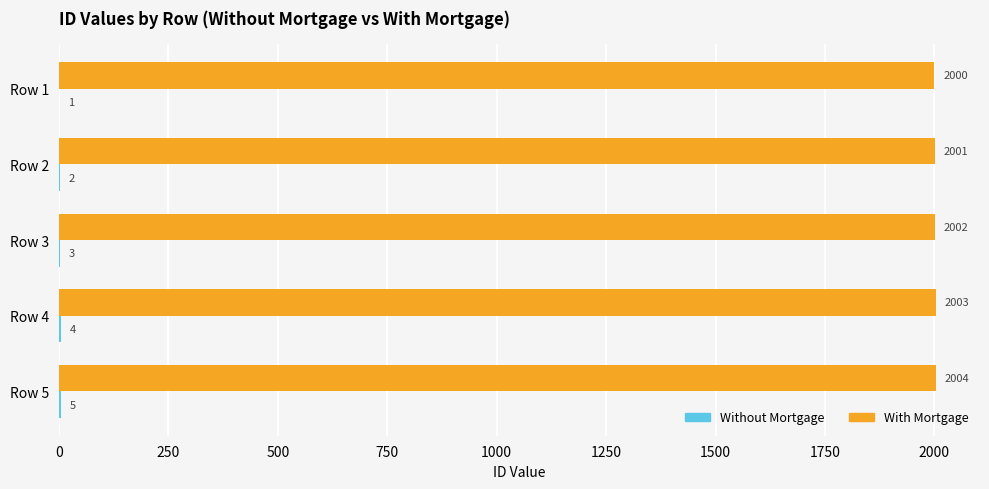

True or false: With Mortgage has a value of 2862 at Row 1.

False